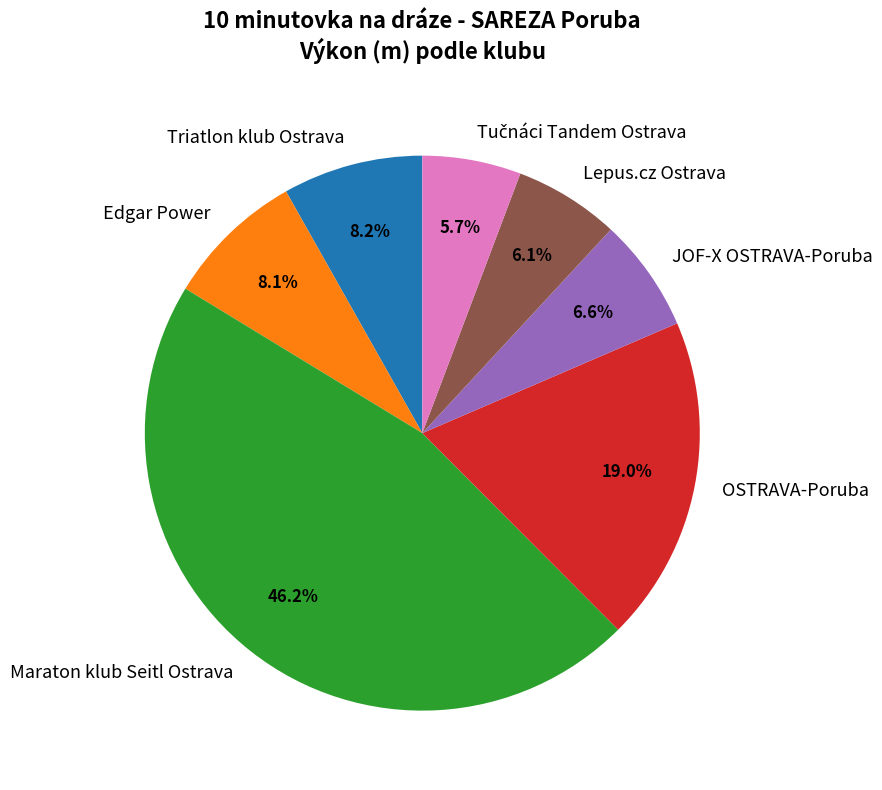

What percentage is NOT represented by Edgar Power?

91.9%